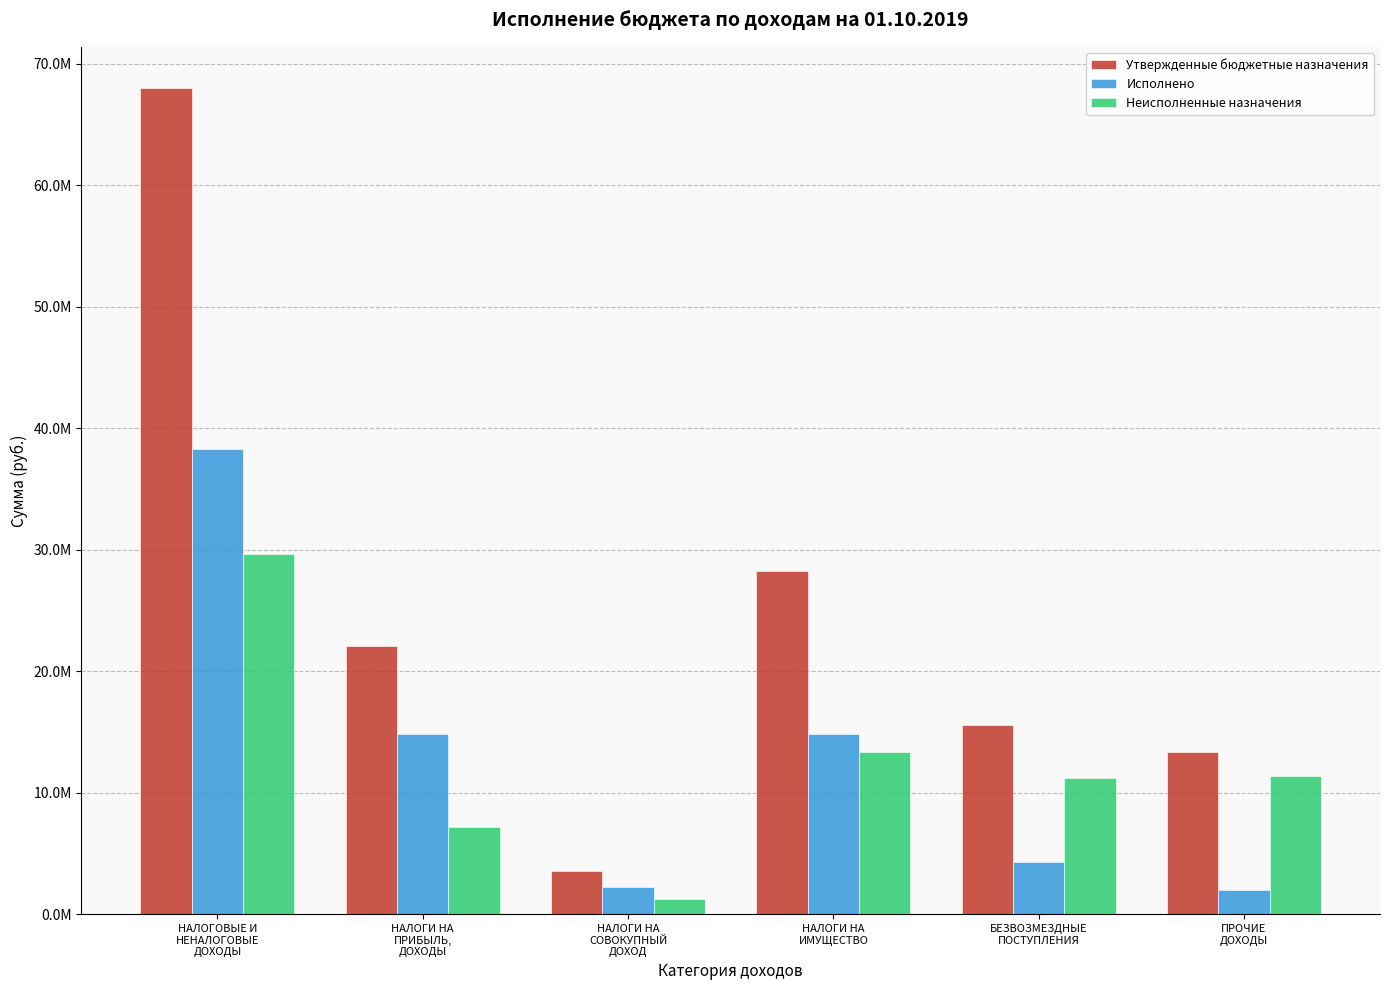

Which series has the widest spread of values?

Утвержденные бюджетные назначения